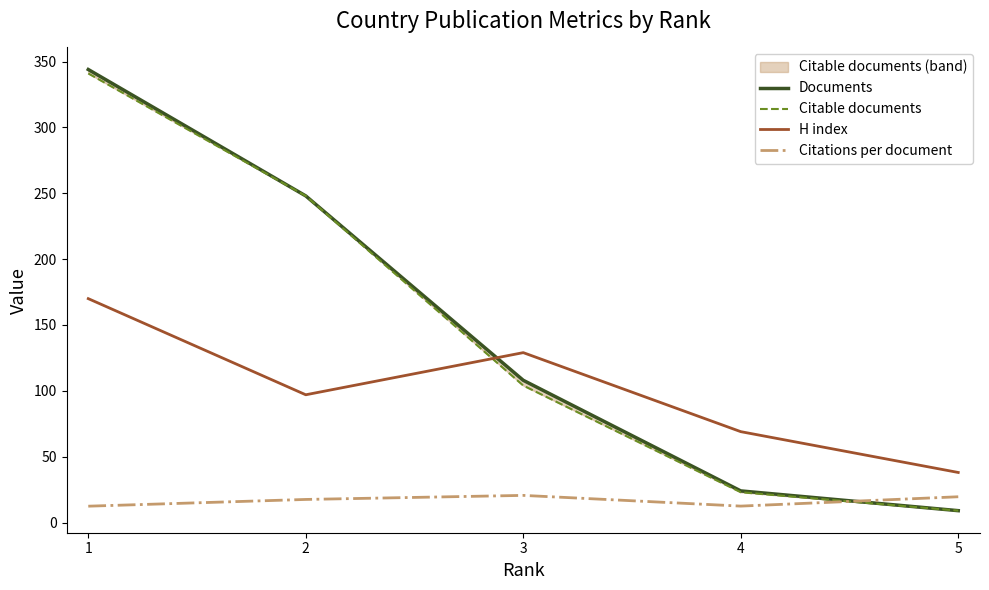

What is the value of the H index point at the 4th from the left?

69.0